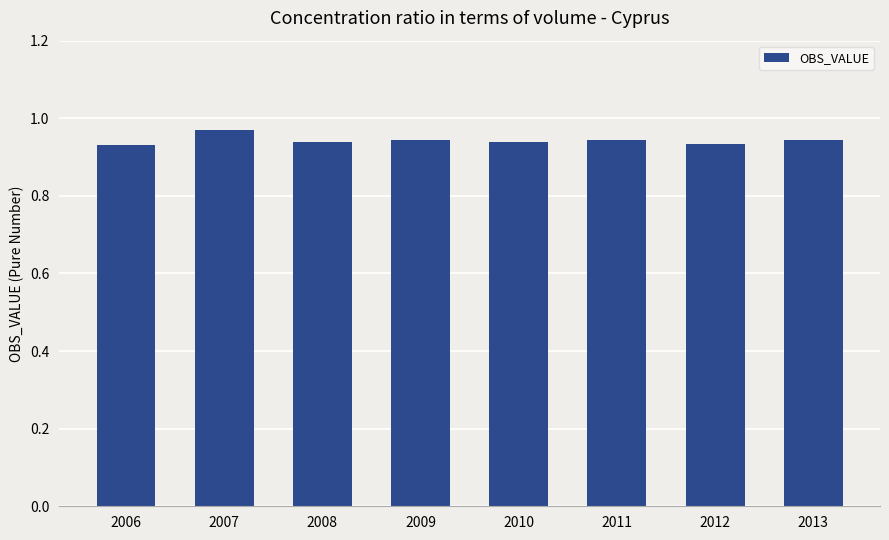

Which category has the highest value across all series?

2007